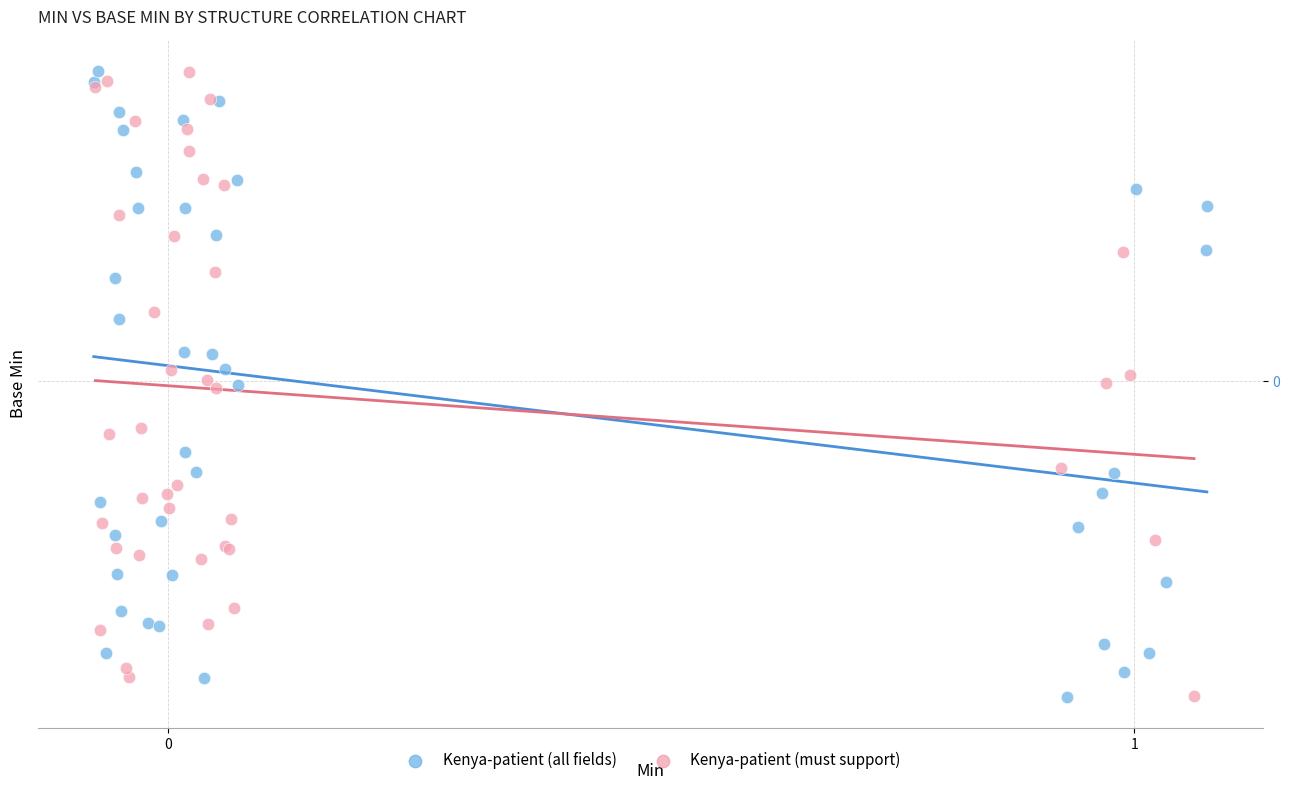

What are all the series names shown in the legend?

Kenya-patient (all fields), Kenya-patient (must support)